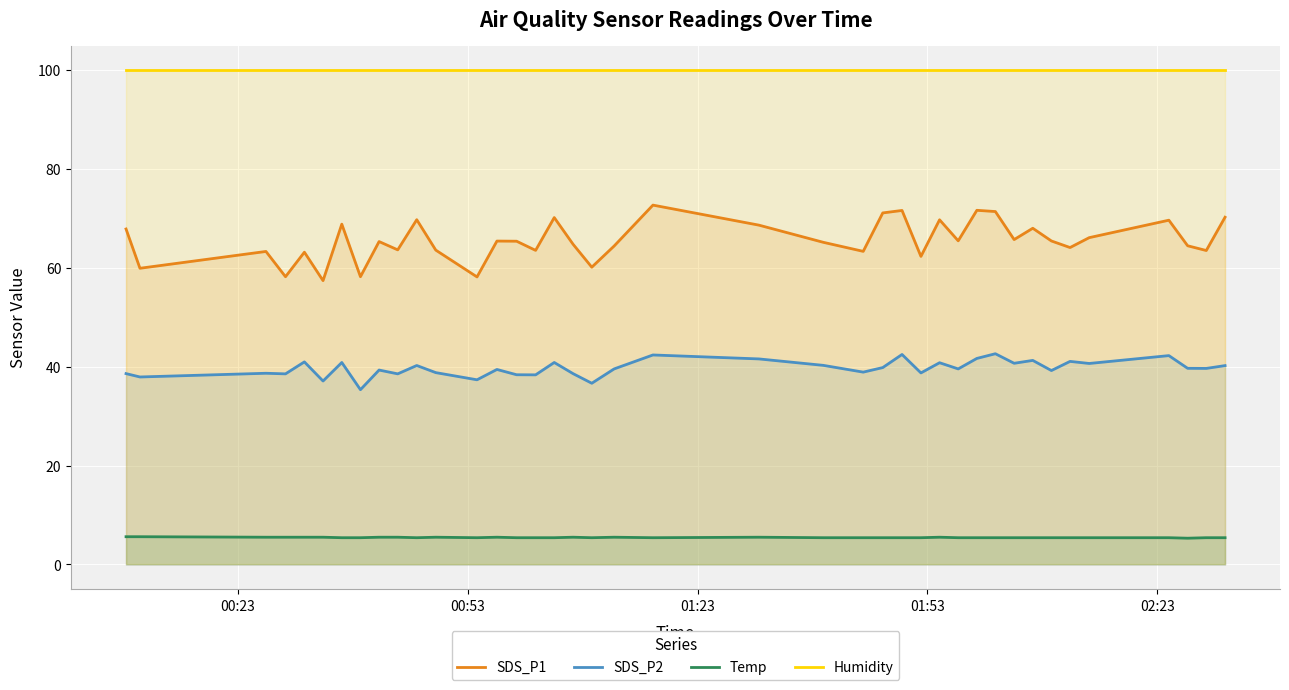

True or false: SDS_P1 and Humidity intersect in this chart.

False